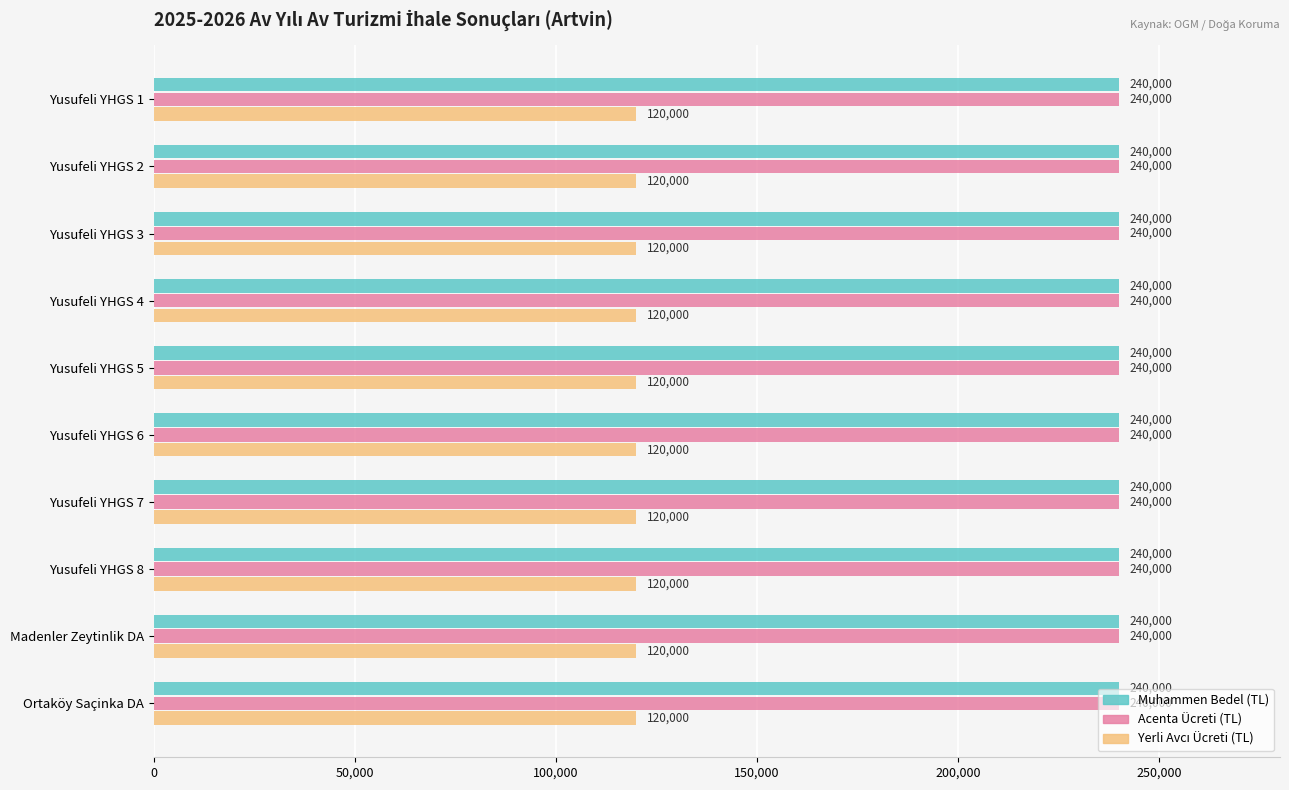

At how many categories does at least one series exceed 135311?

10